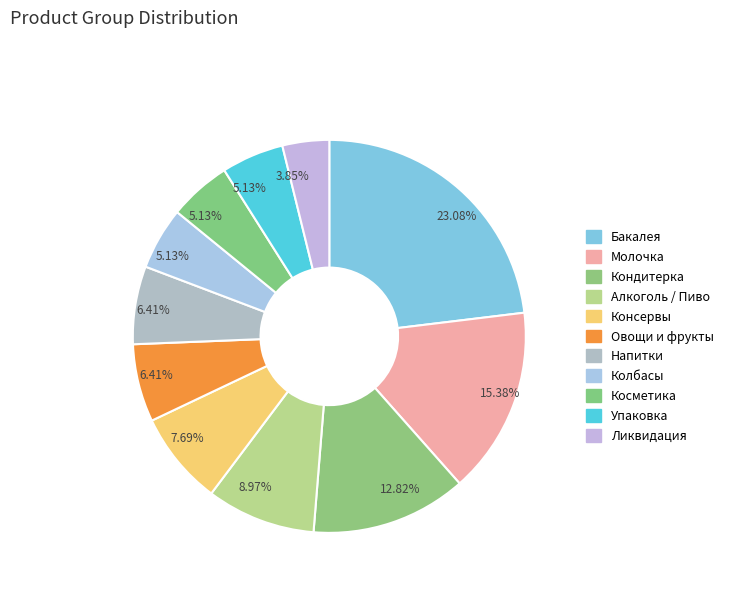

How many slices are in this pie chart?

11